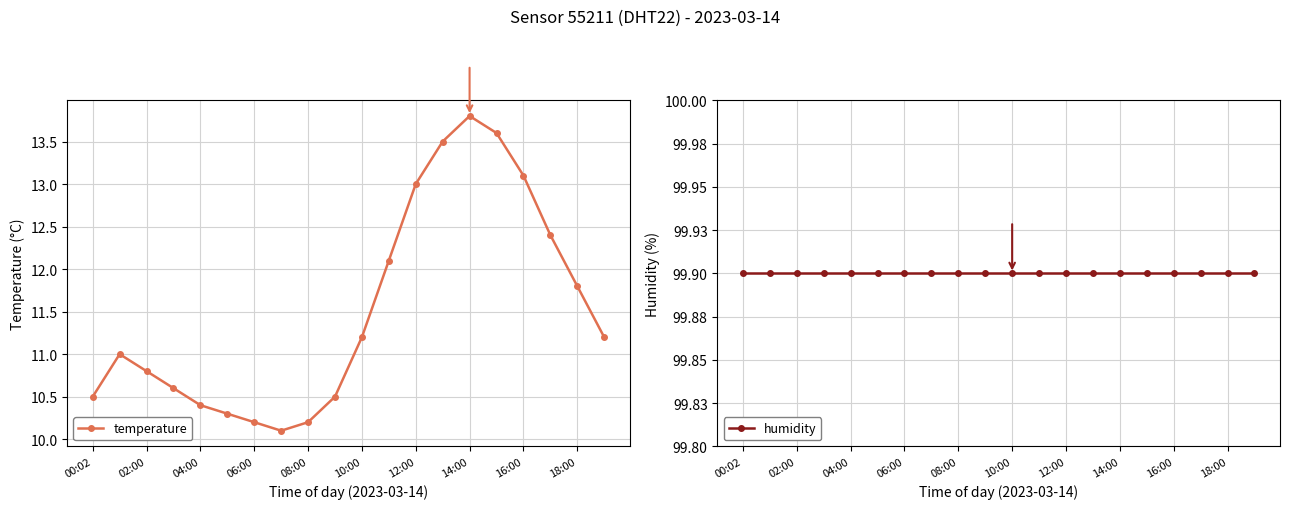

What is the minimum value shown in the chart?

10.1